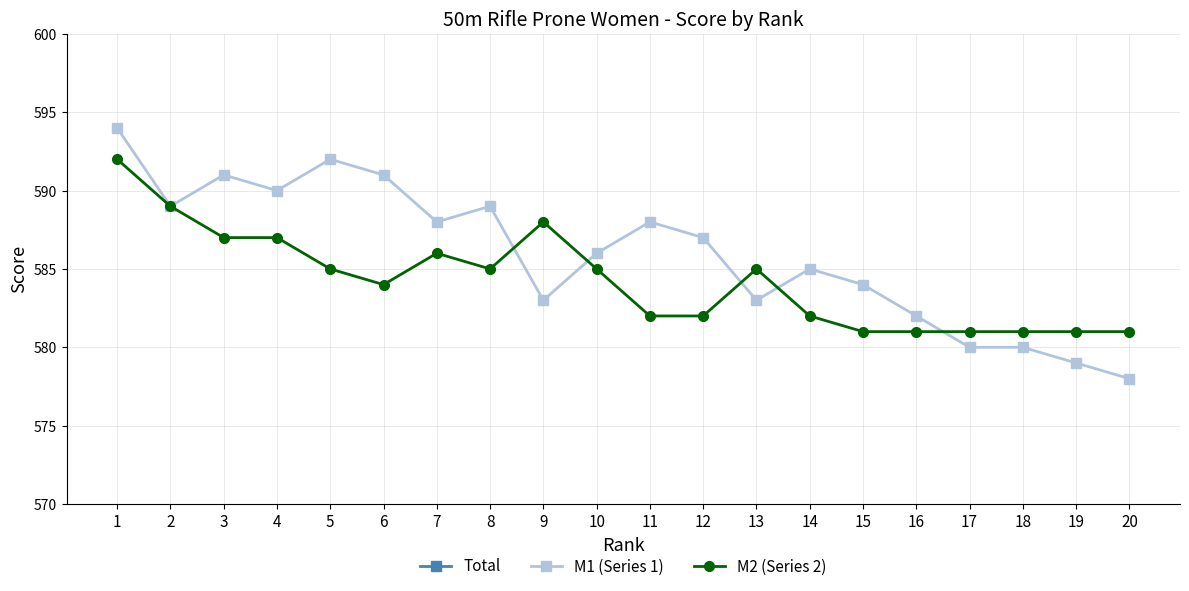

What is the difference between the highest and lowest values at 7?

588